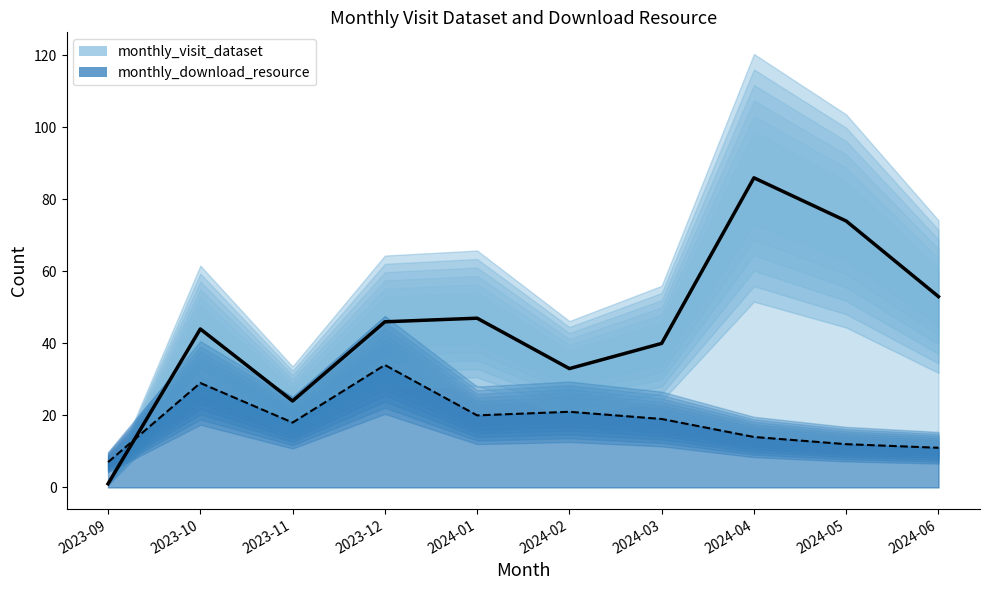

Which category has the highest value across all series?

2024-04